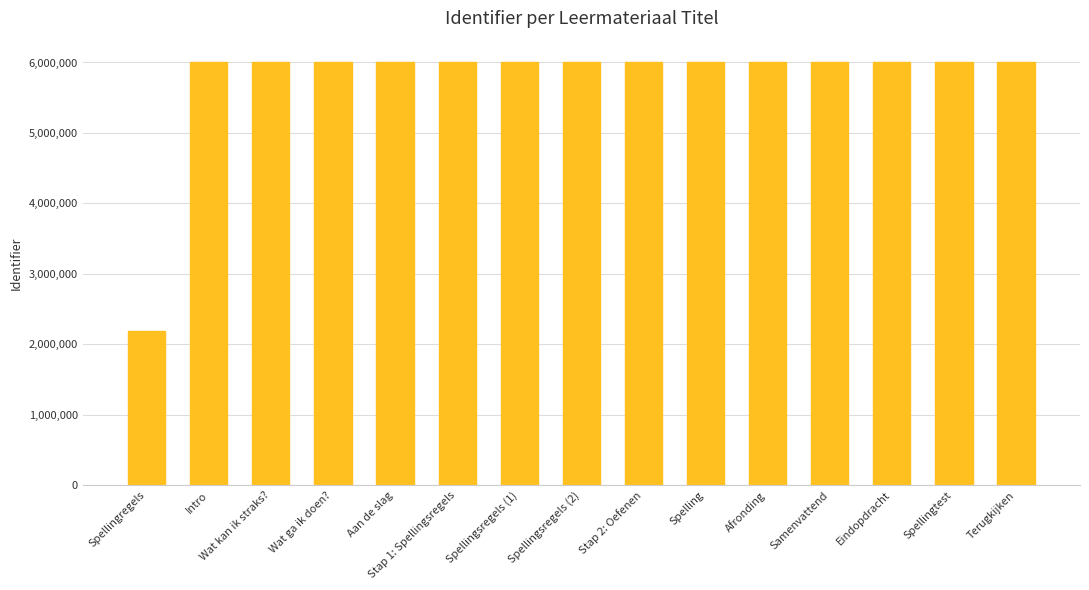

What is the sum of the values at Stap 1: Spellingsregels and Spellingregels?

8193417